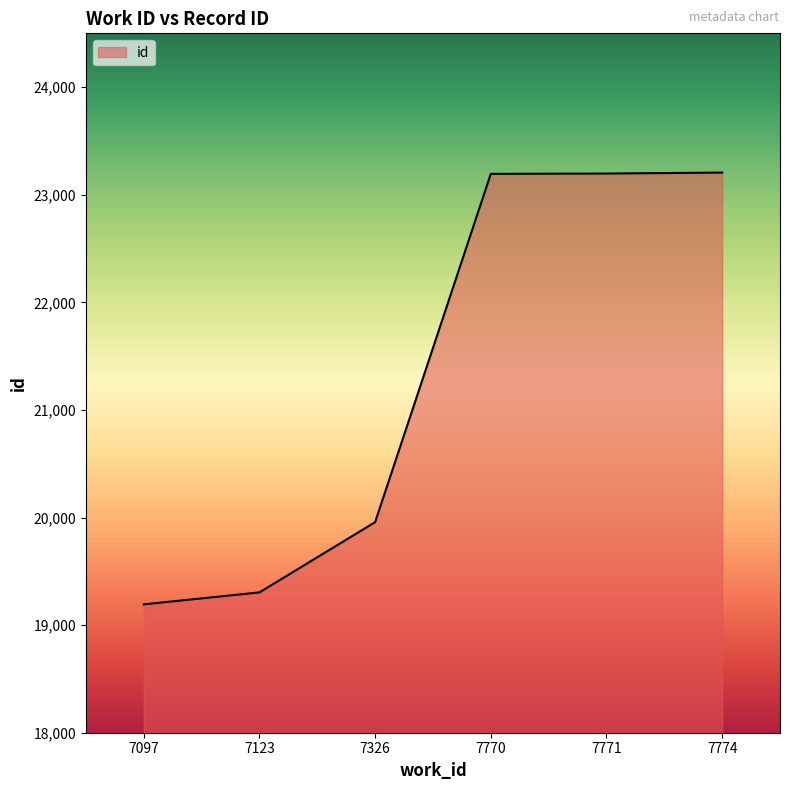

How many lines are shown in the chart?

1